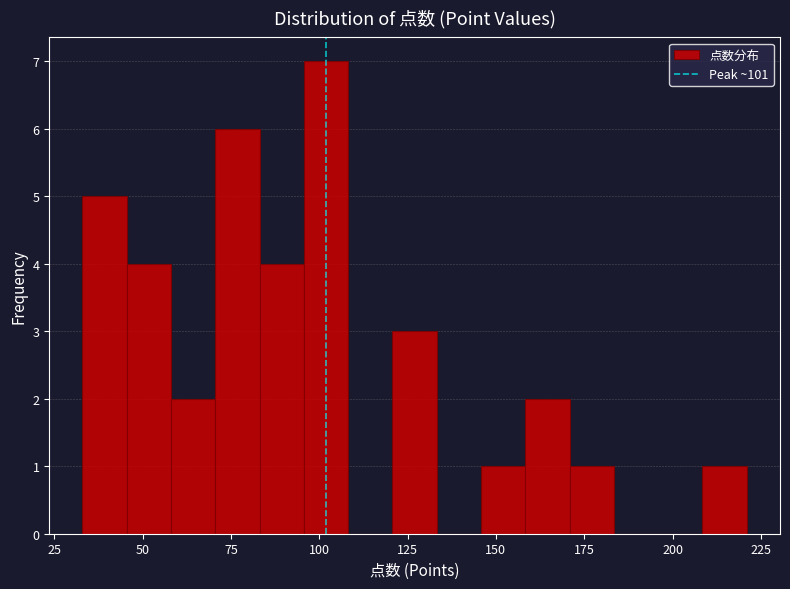

Read against the x-axis, roughly where is the centre of the tallest bar?

100